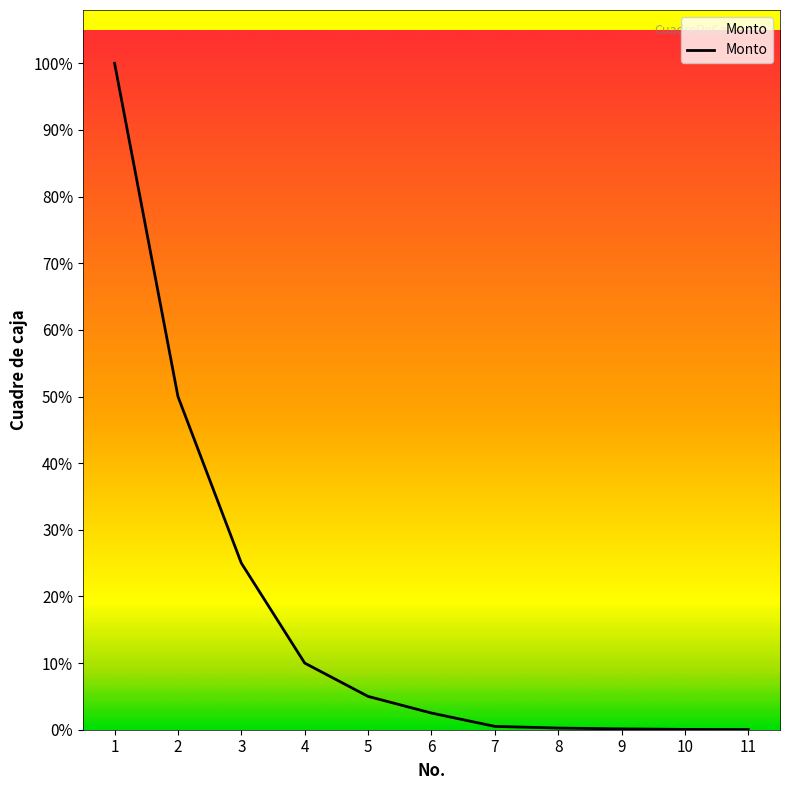

Does the chart have visible grid lines?

No